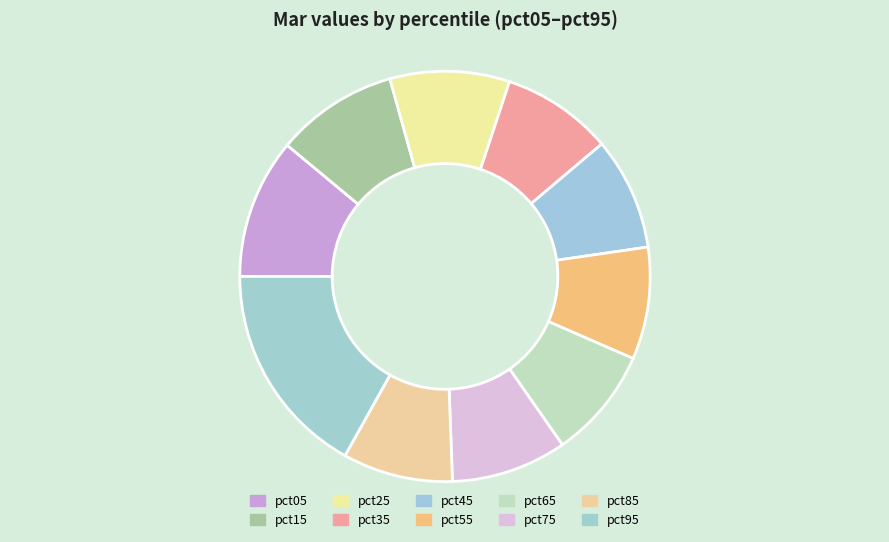

What portion of the pie excludes pct25?

90.6%